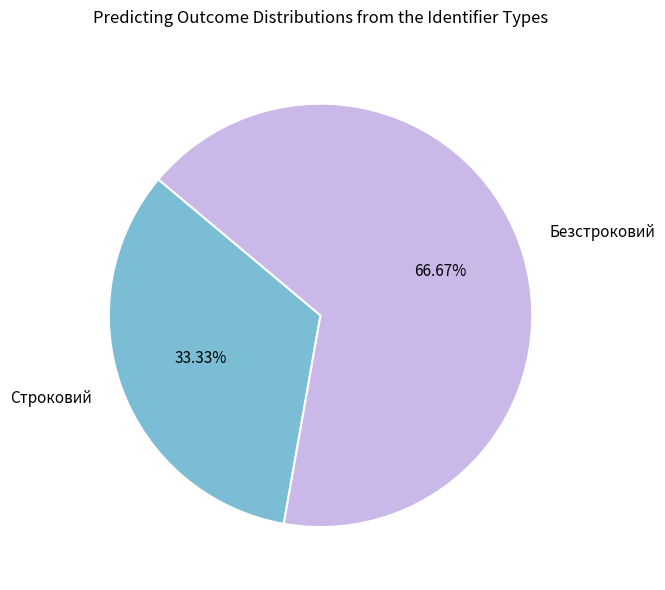

What is the ratio of the value at Безстроковий to the value at Строковий?

2.0